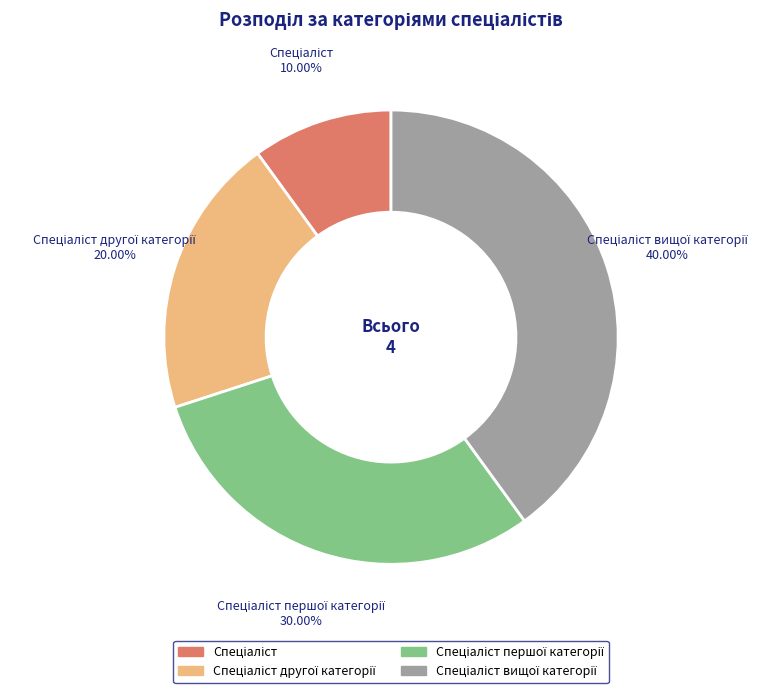

Is there any slice that represents more than half of the pie?

No